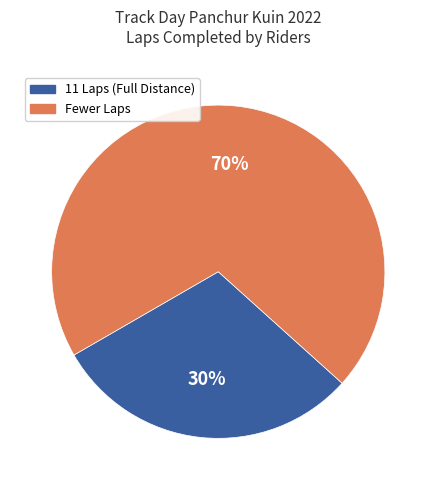

To the nearest percent, what is the average slice percentage?

50%